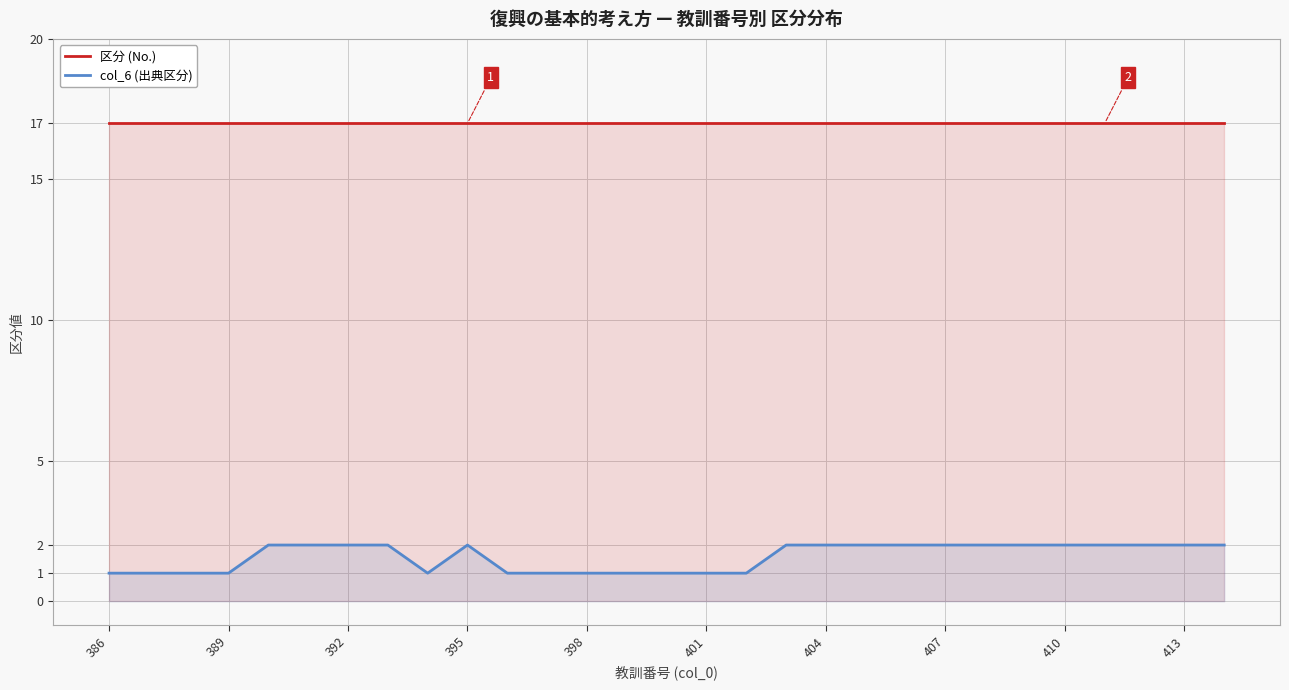

What is the difference between the highest and lowest values at 20?

15